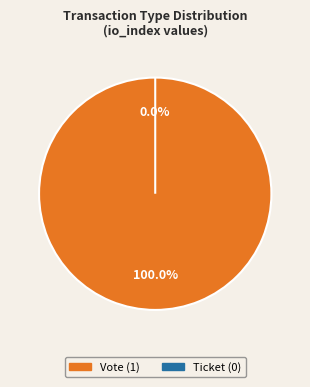

Is the sum of Vote and Ticket greater than half?

Yes